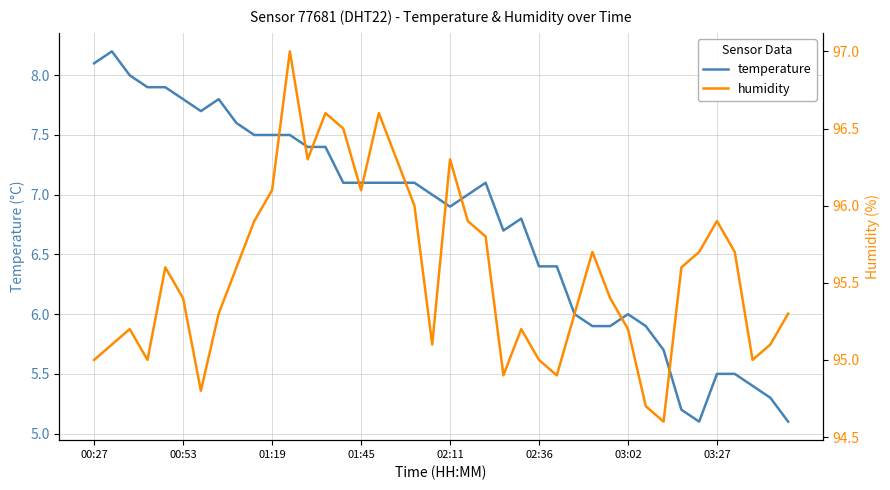

At which label does temperature first exceed 7?

00:27